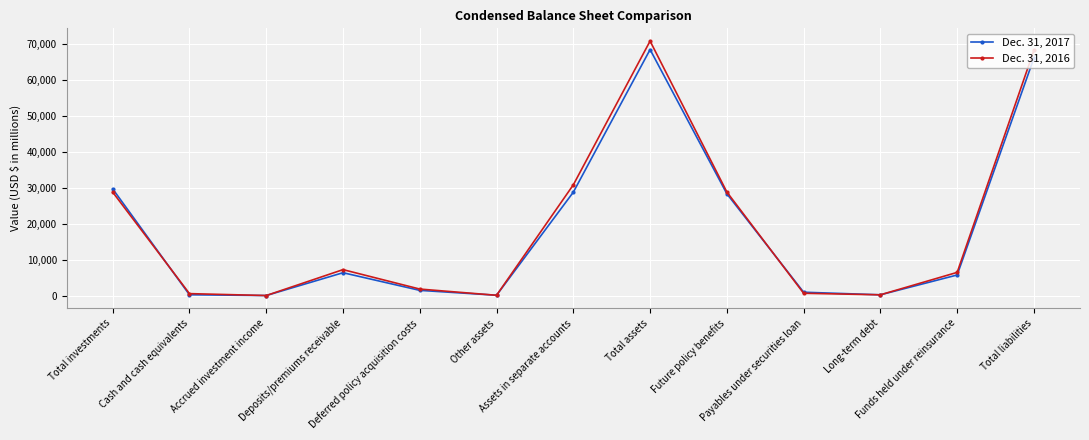

List the series in order of their peak value, highest first.

Dec. 31, 2016, Dec. 31, 2017